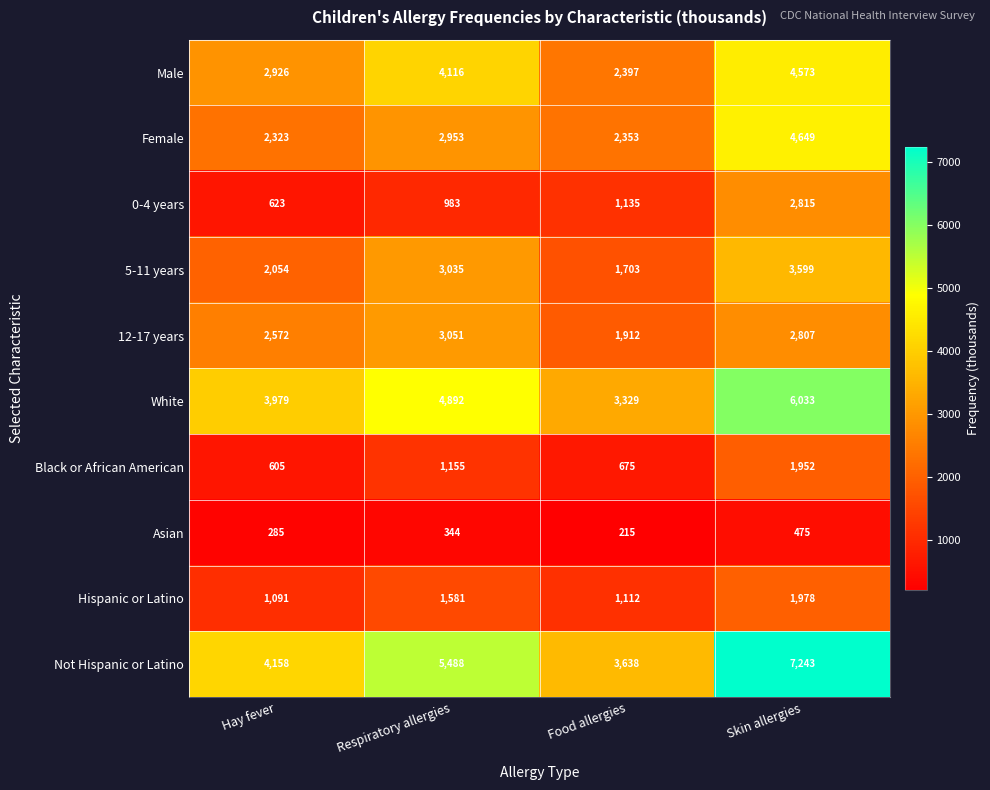

The value of Black or African American at Hay fever is 605. True or false?

True